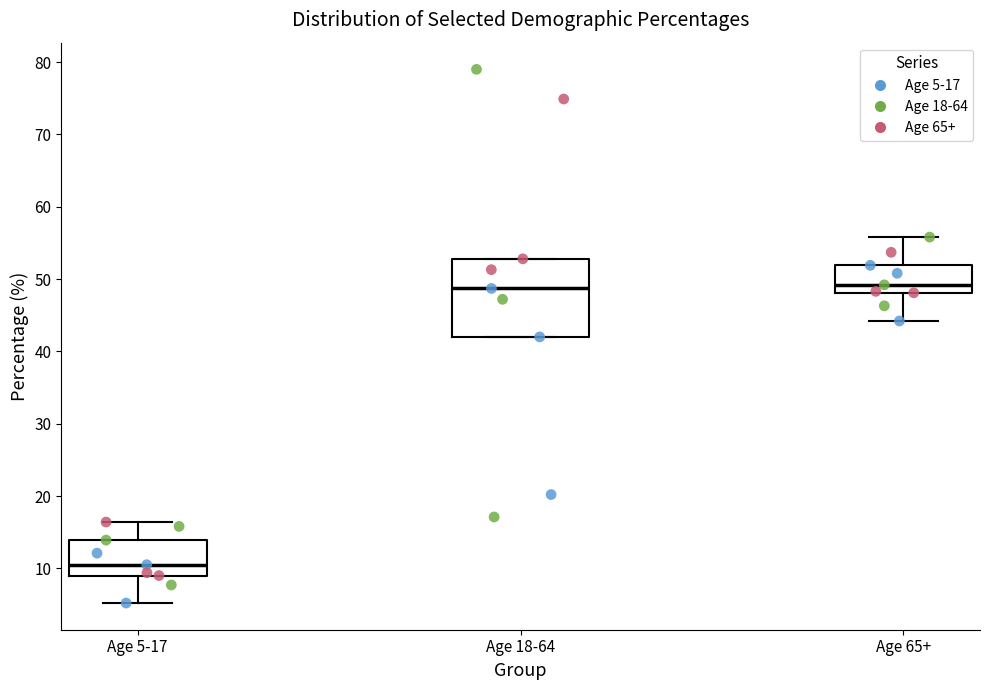

Which box is the tallest, from its lower edge to its upper edge?

Age 18-64